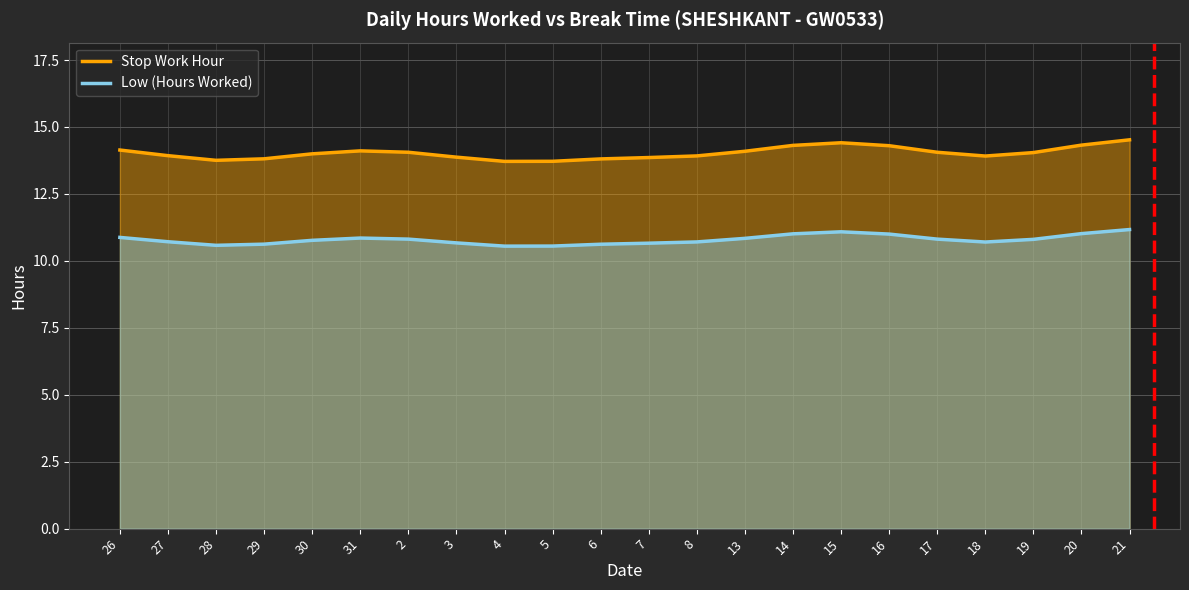

What is the sum of all Stop Work Hour values?

308.7